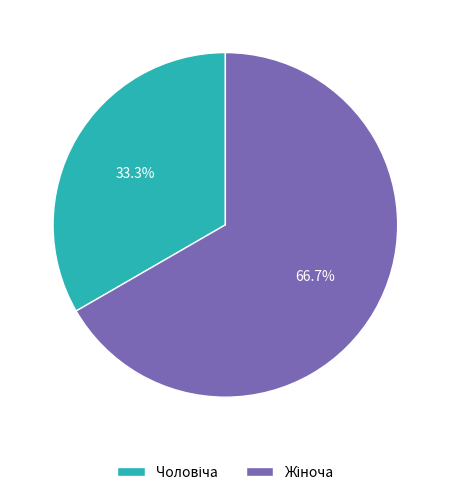

Is there any slice that represents more than half of the pie?

Yes